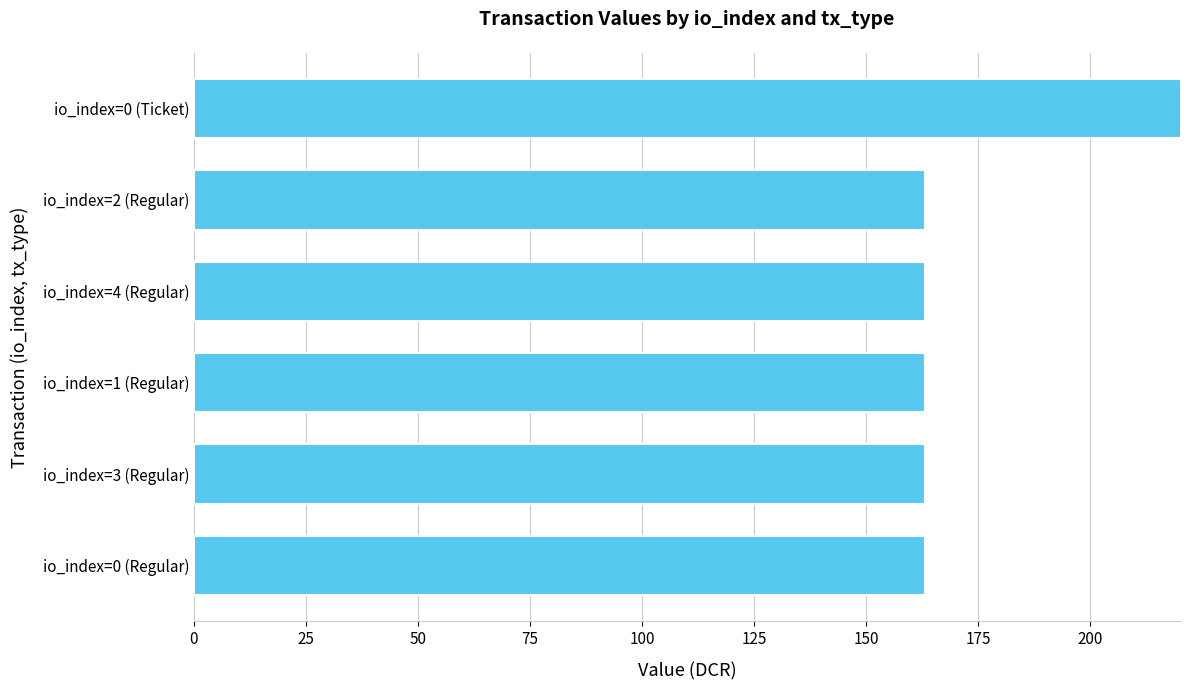

The chart shows a value of 163.2 at io_index=1 (Regular). True or false?

True